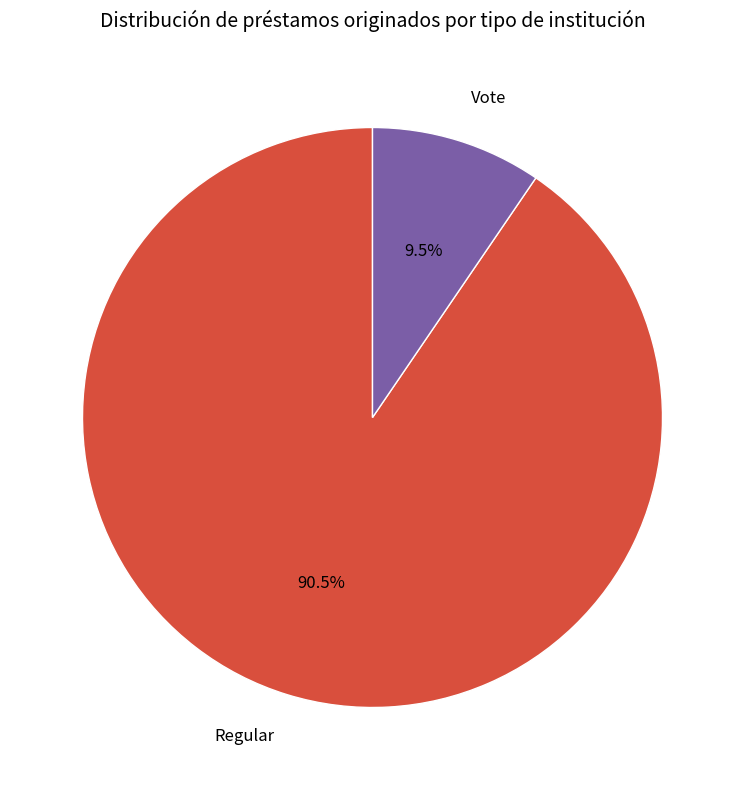

What portion of the pie excludes Vote?

90.5%